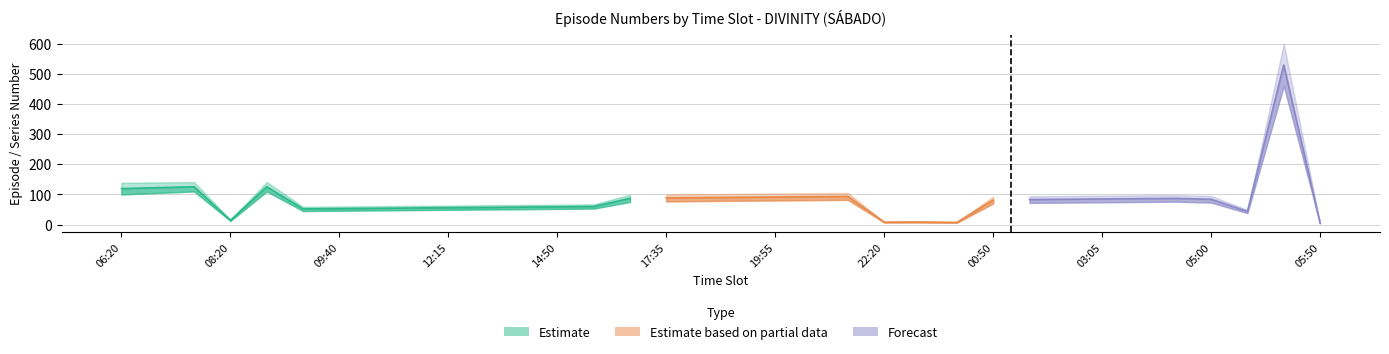

What is the label of the 31st point from the left?

05:00